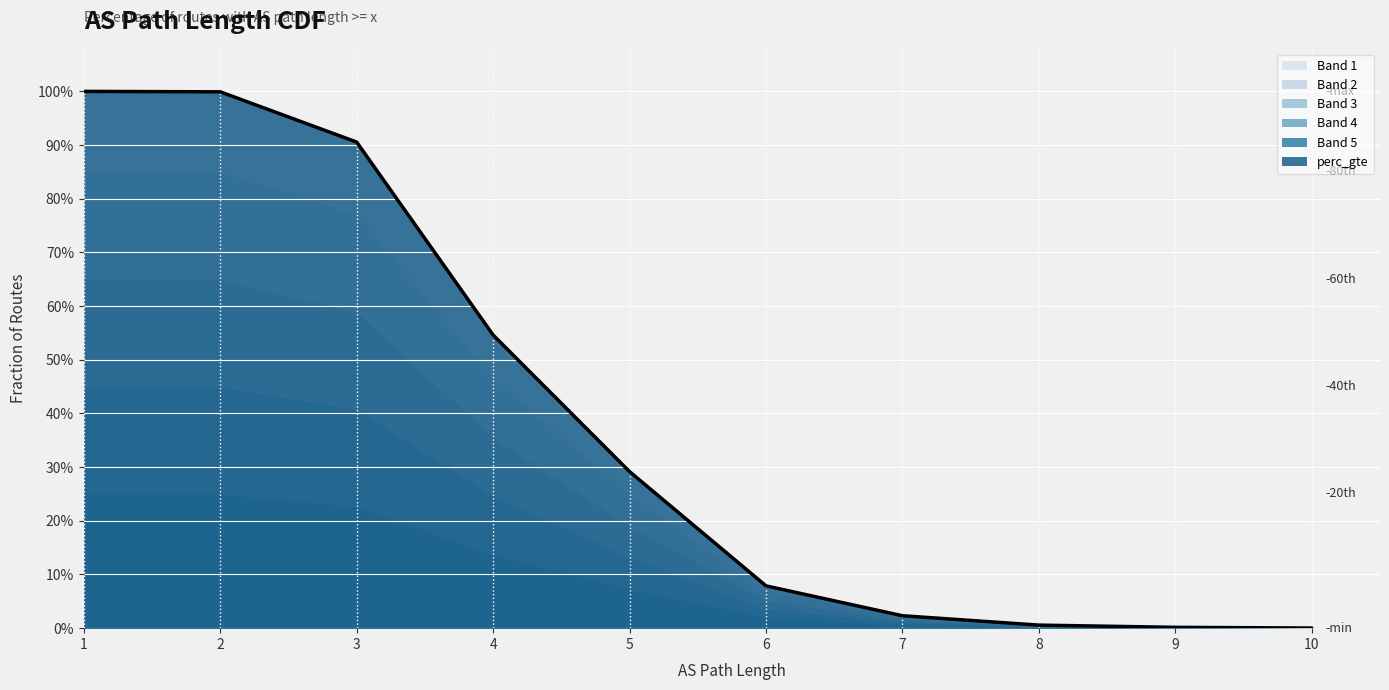

The value at 1 is 1.7. True or false?

False